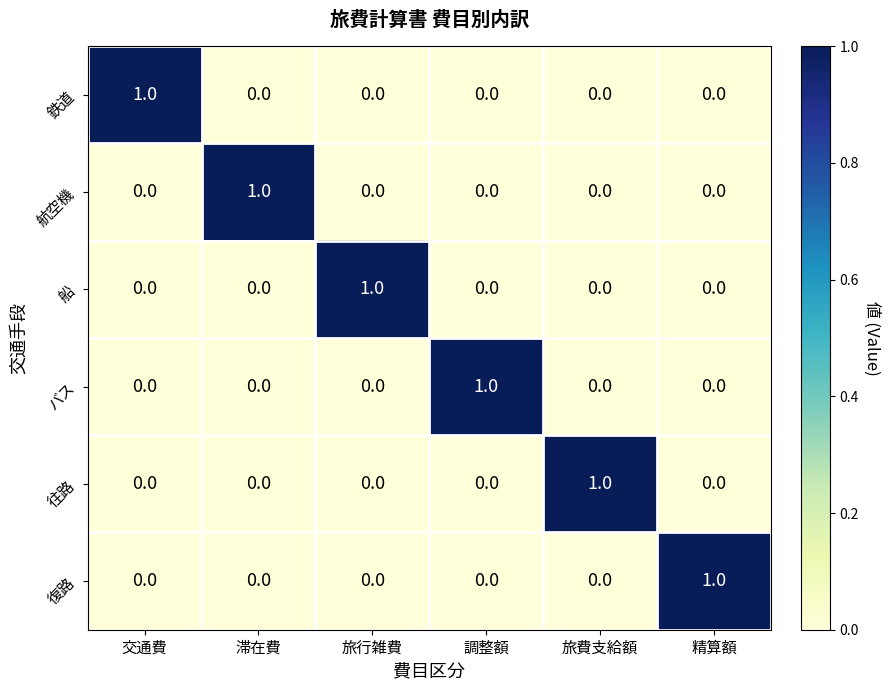

What is the total value across all series at 旅費支給額?

1